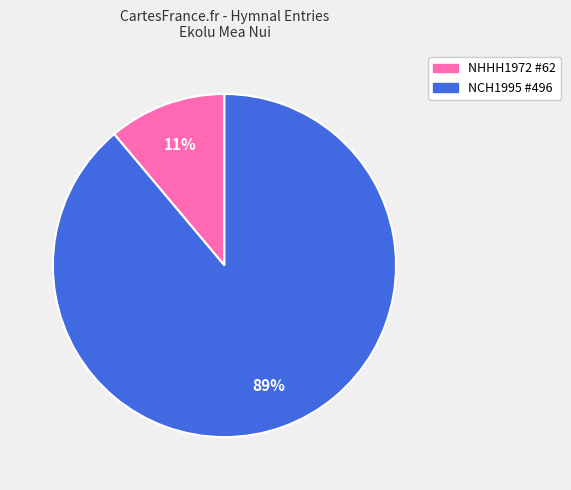

Do NCH1995 #496 and NHHH1972 #62 together represent more than half of the pie?

Yes